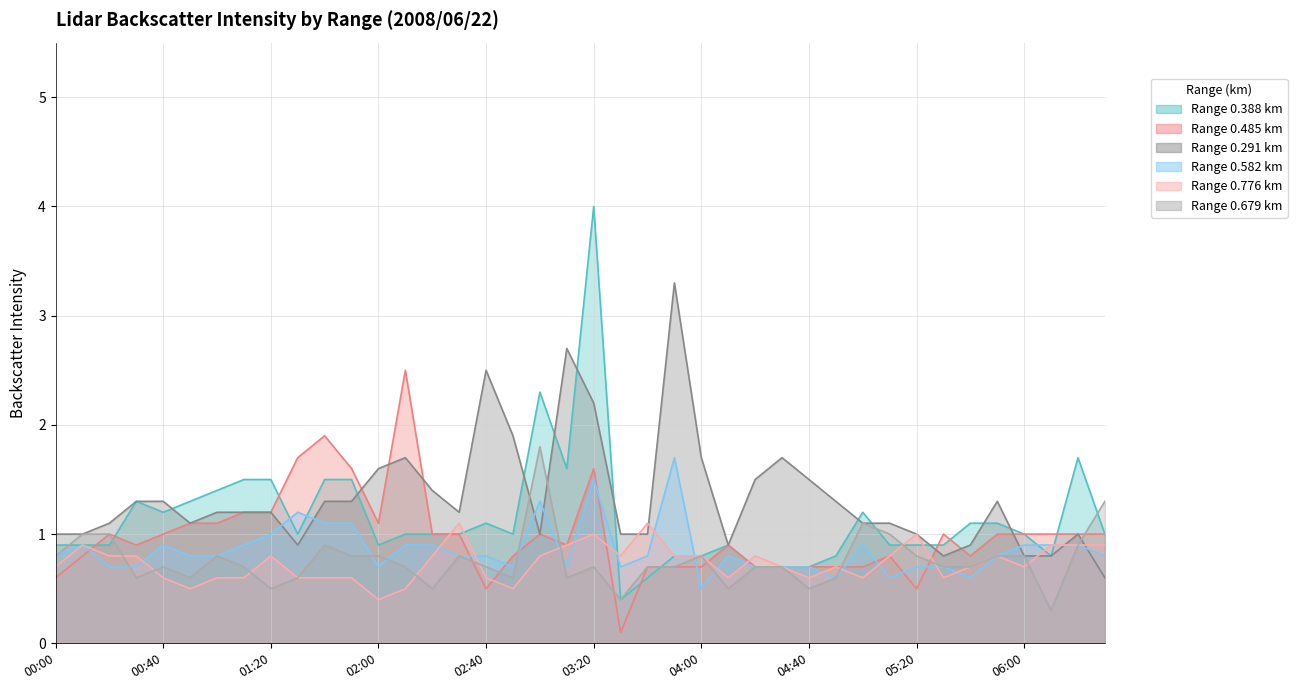

What is the average value of the 0.388 series?

1.1